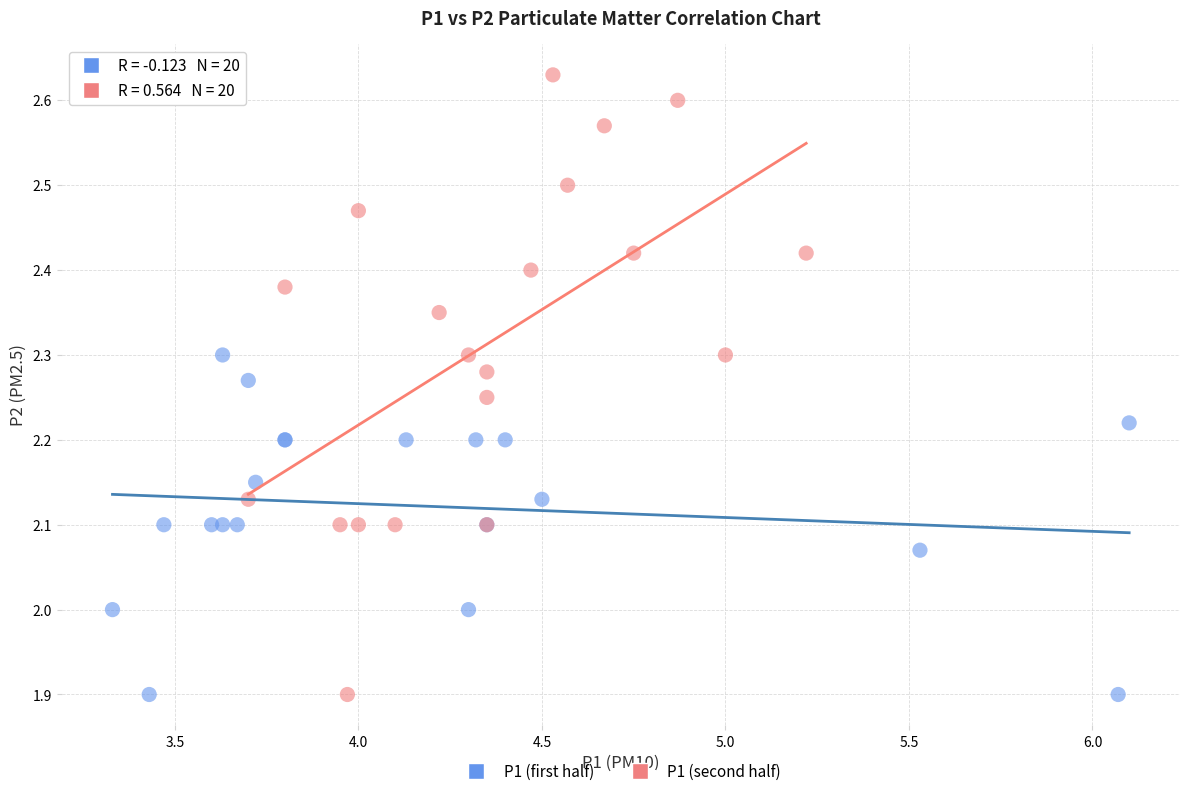

Which series has the largest Y range (max minus min)?

P1 (second half)